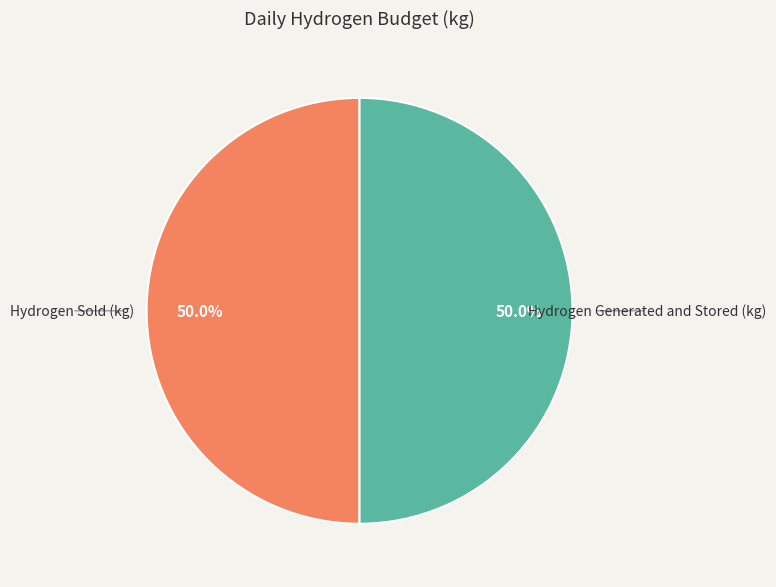

What percentage is NOT represented by Hydrogen Sold (kg)?

50.0%